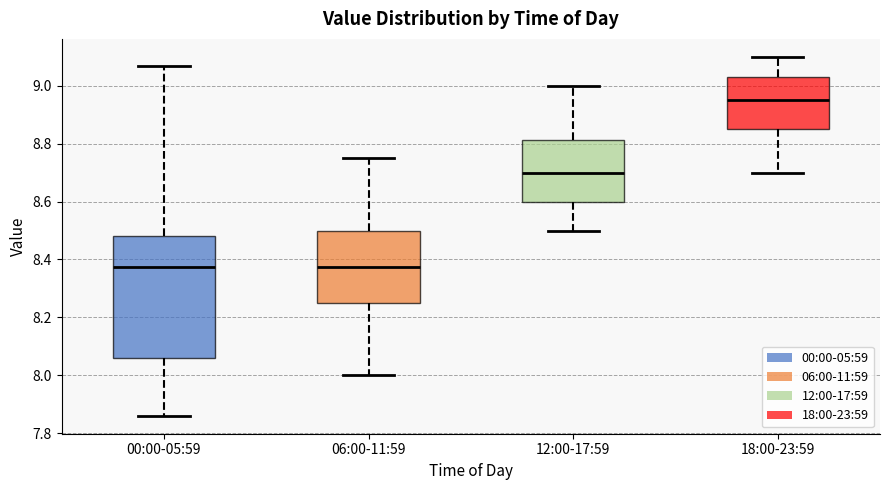

Reading left to right, transcribe this box plot: for each box, give where its median line is, the range the box spans, and where its two whiskers end, as read against the y-axis. The values are not printed on the chart, so give them approximately, as read against the axis.

00:00-05:59: median 8.38, box 8.06 to 8.48, whiskers 7.86 to 9.08
06:00-11:59: median 8.38, box 8.26 to 8.50, whiskers 8.00 to 8.76
12:00-17:59: median 8.70, box 8.60 to 8.82, whiskers 8.50 to 9.00
18:00-23:59: median 8.96, box 8.86 to 9.04, whiskers 8.70 to 9.10